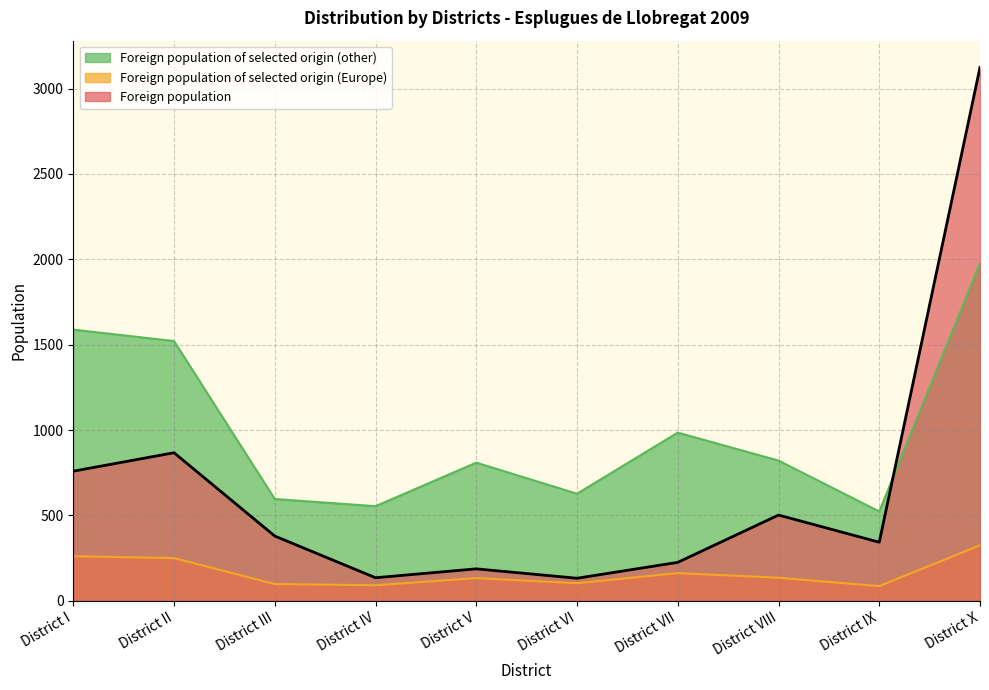

True or false: Foreign population of selected origin (other) and Foreign population cross at least once.

True